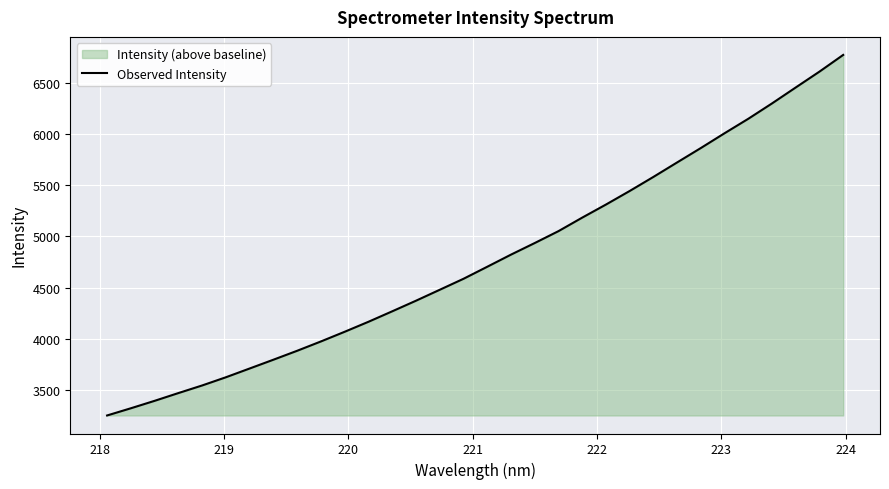

What is the minimum value shown in the chart?

3252.0